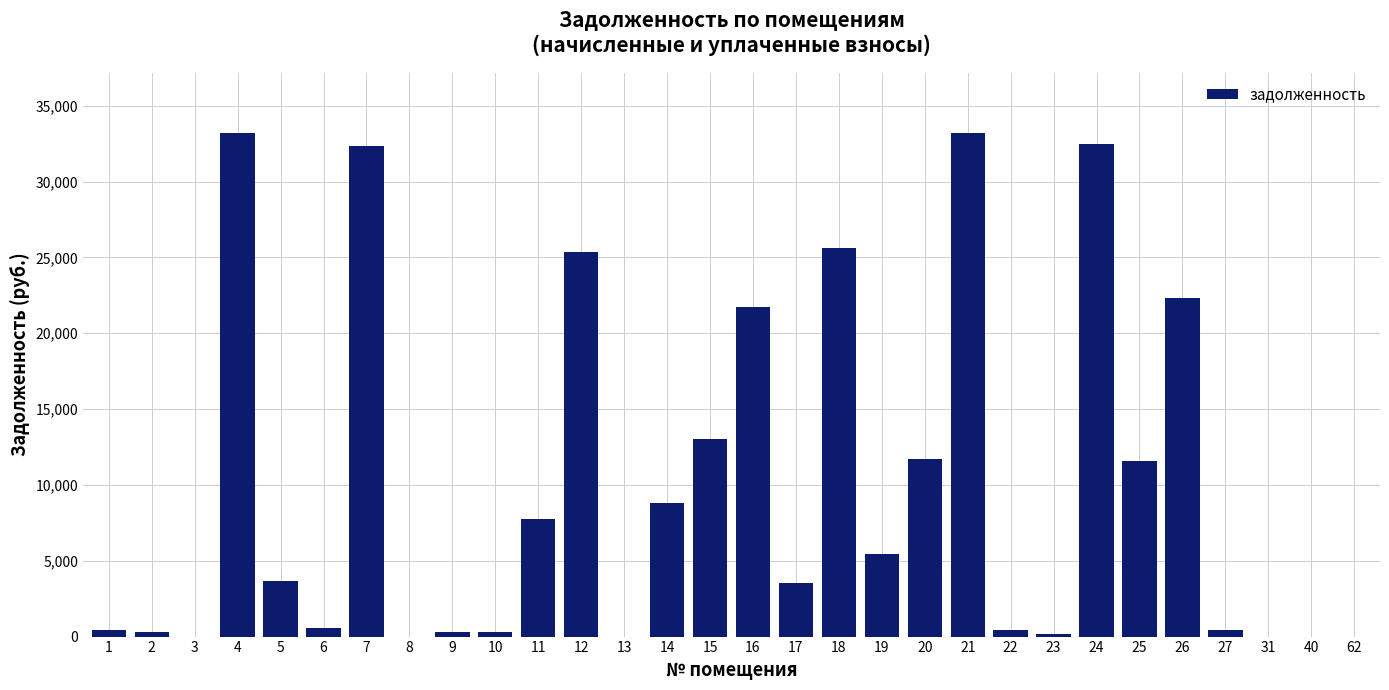

What is the greatest value displayed?

33197.2